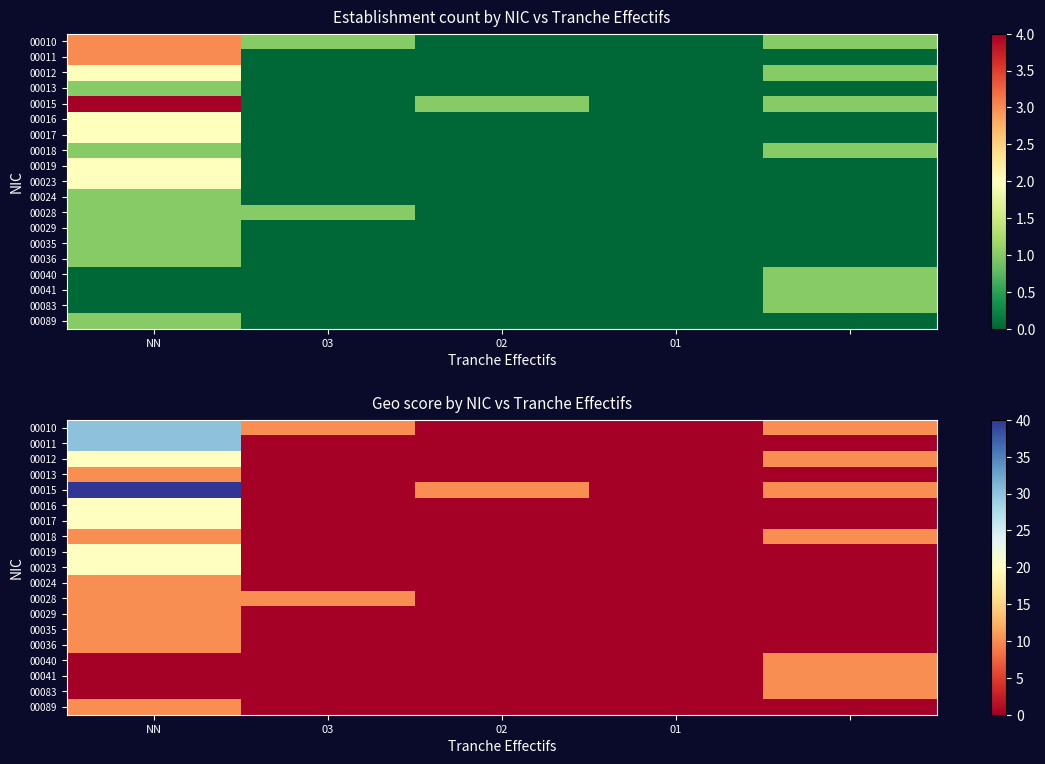

How many positive values does the 00018 series have?

2